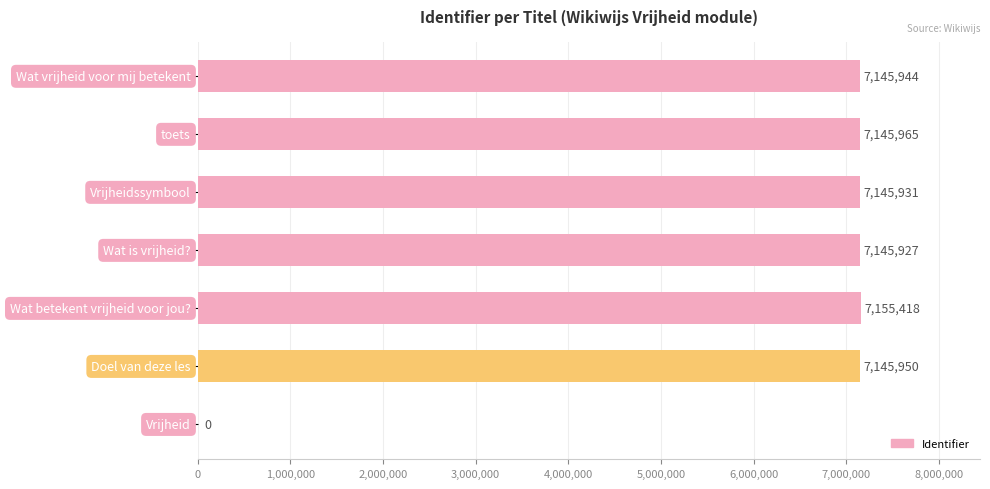

What is the sum of all values?

42885135